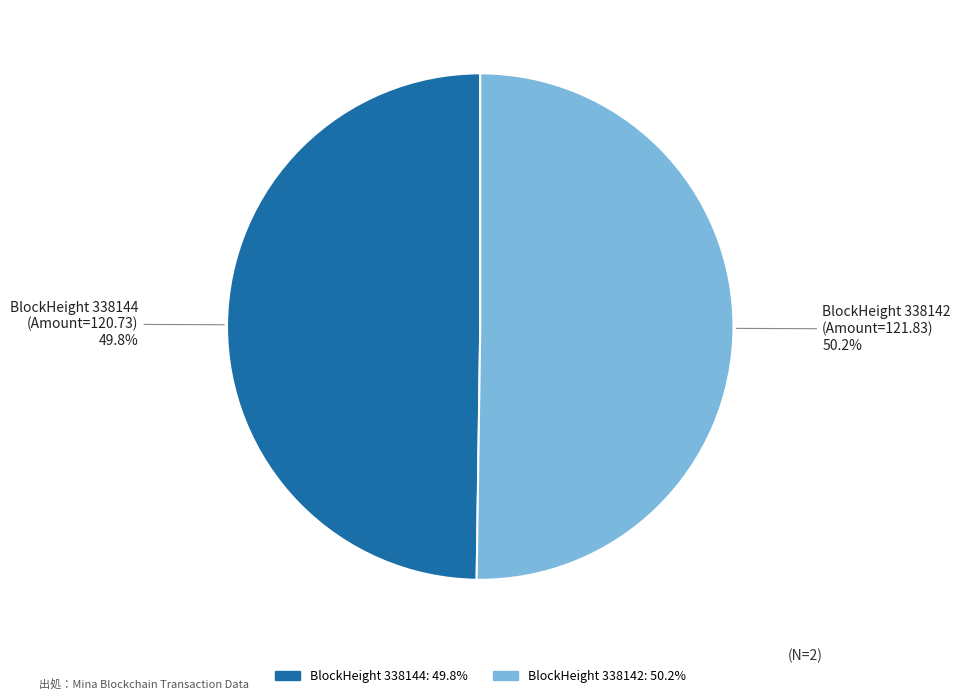

How many slices are in this pie chart?

2